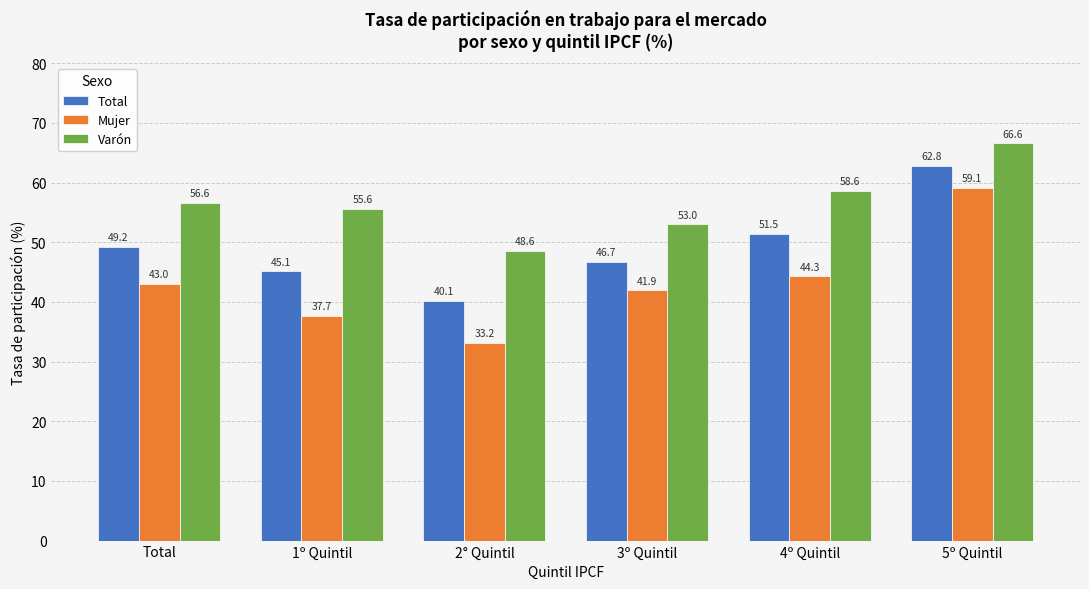

What value does the Total series have at 4º Quintil?

51.5